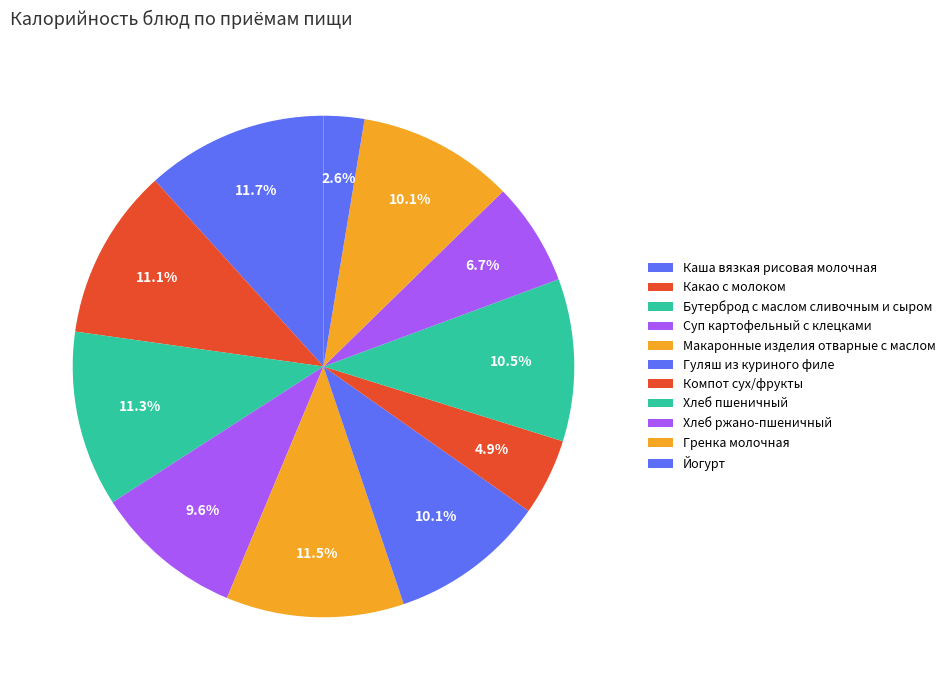

Rank the categories by value from highest to lowest.

Каша вязкая рисовая молочная, Макаронные изделия отварные с маслом, Бутерброд с маслом сливочным и сыром, Какао с молоком, Хлеб пшеничный, Гренка молочная, Гуляш из куриного филе, Суп картофельный с клецками, Хлеб ржано-пшеничный, Компот сух/фрукты, Йогурт